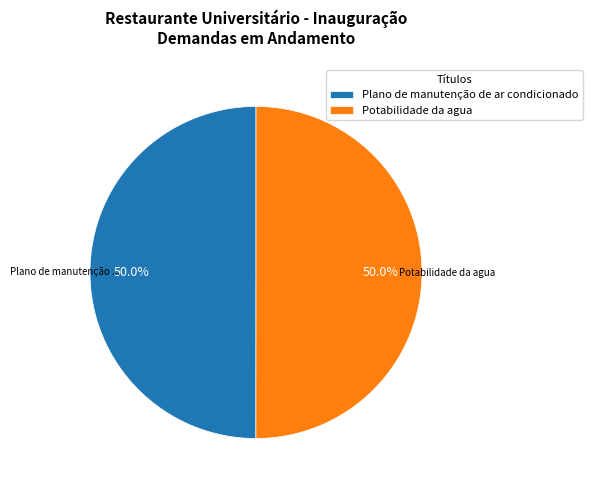

How many segments does this pie chart have?

2